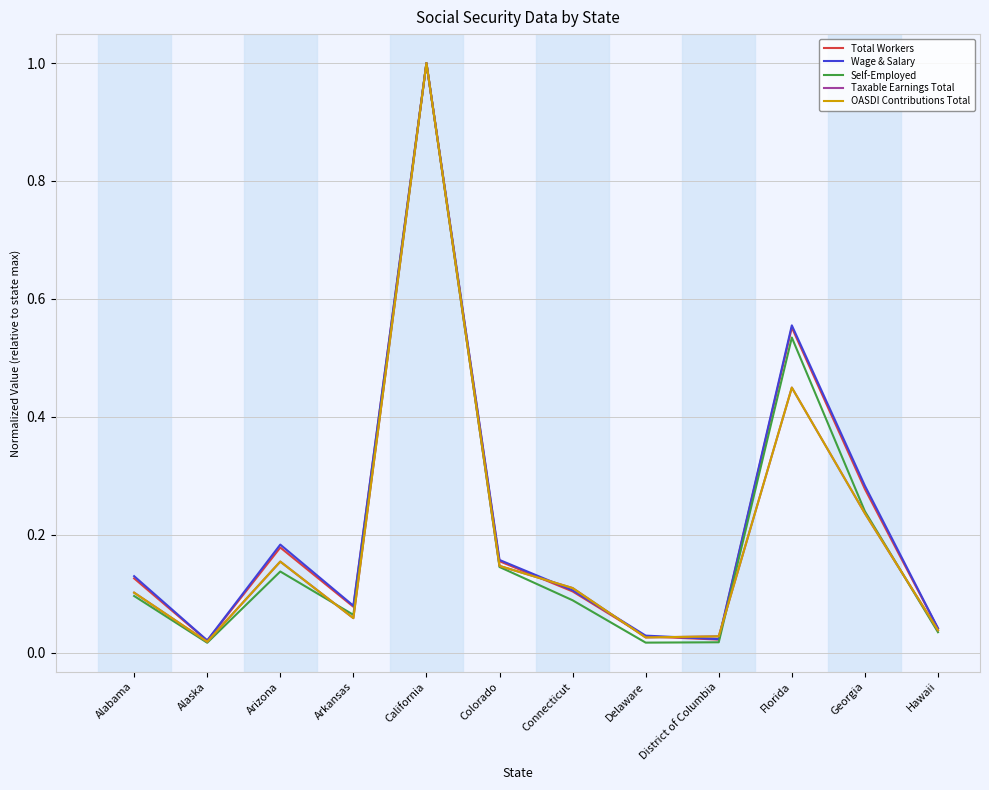

Where is the first local minimum for Self-Employed?

Alaska